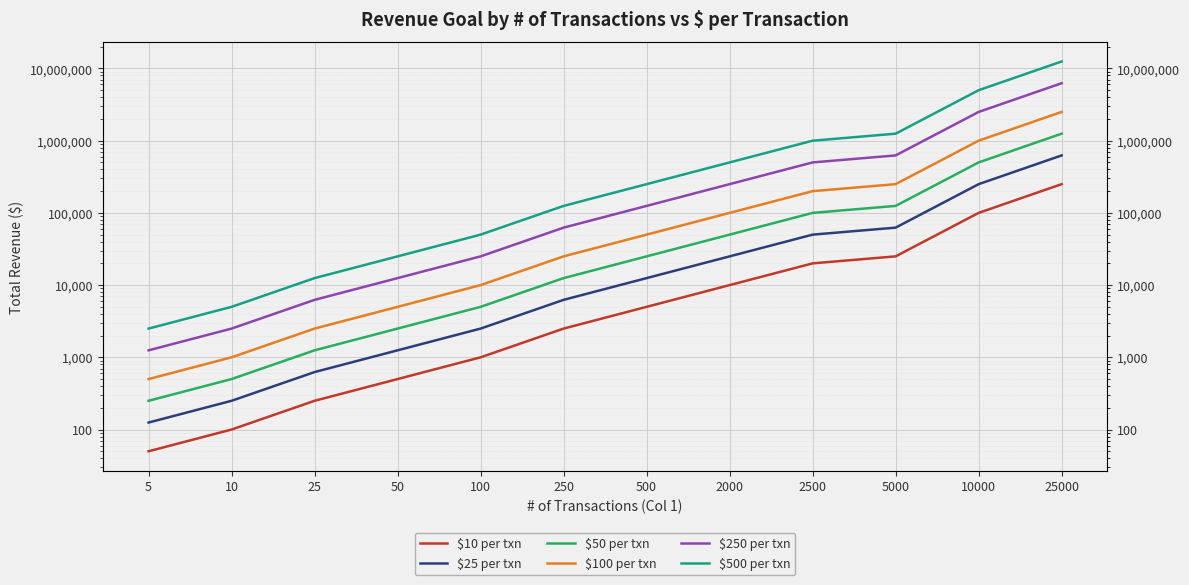

What is the lowest value of the $50 per txn series?

250